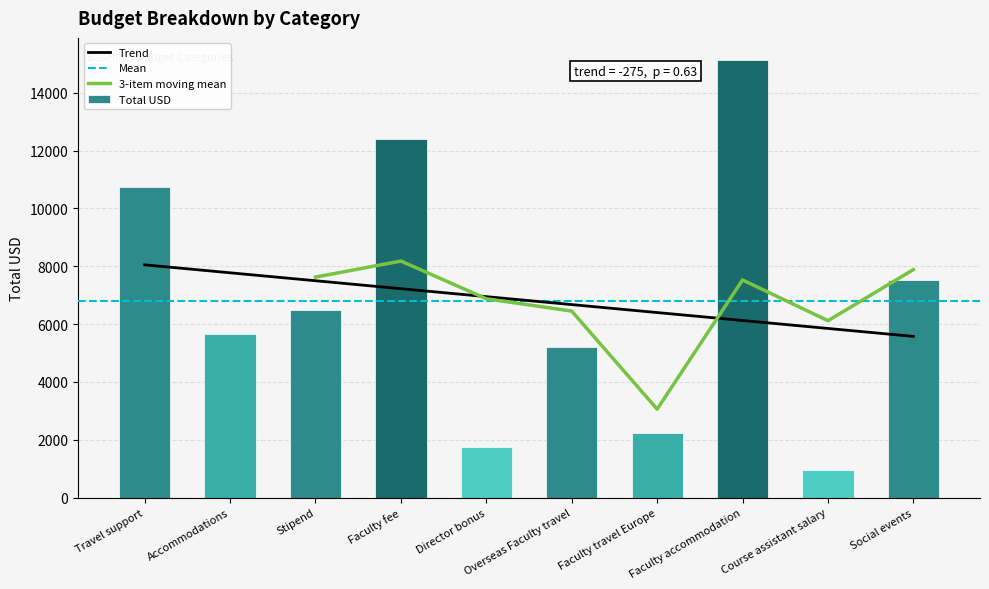

Rank the categories by value from highest to lowest.

Faculty accommodation, Faculty fee, Travel support, Social events, Stipend, Accommodations, Overseas Faculty travel, Faculty travel Europe, Director bonus, Course assistant salary